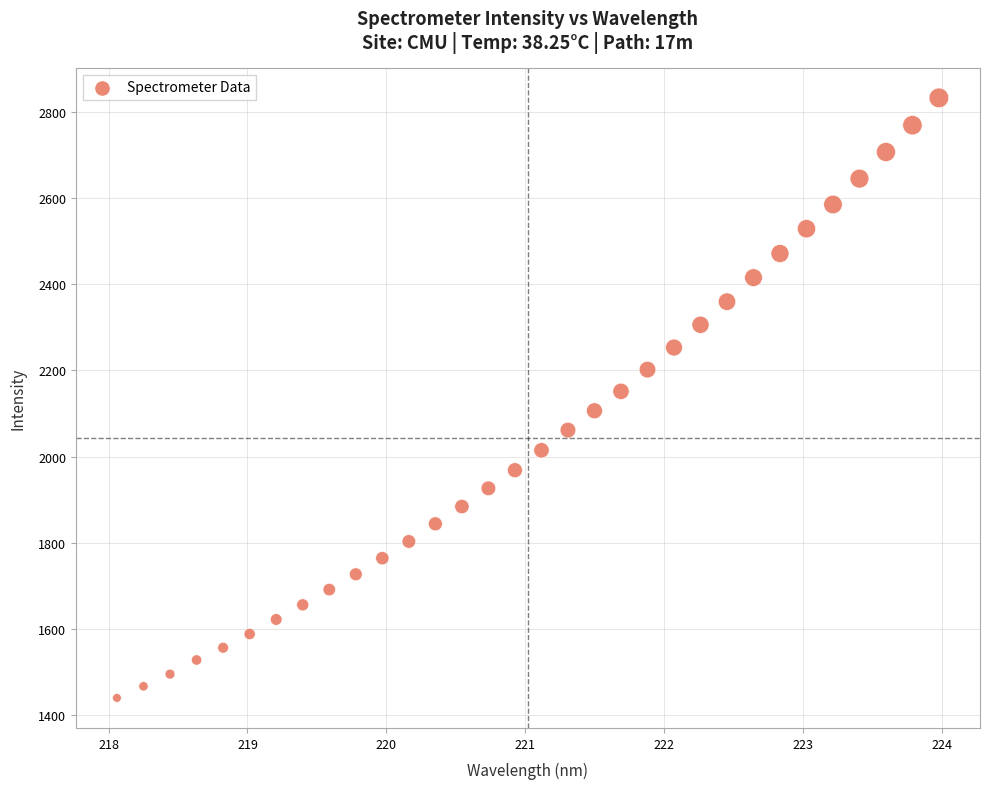

What is the range of X values (max minus min)?

5.9